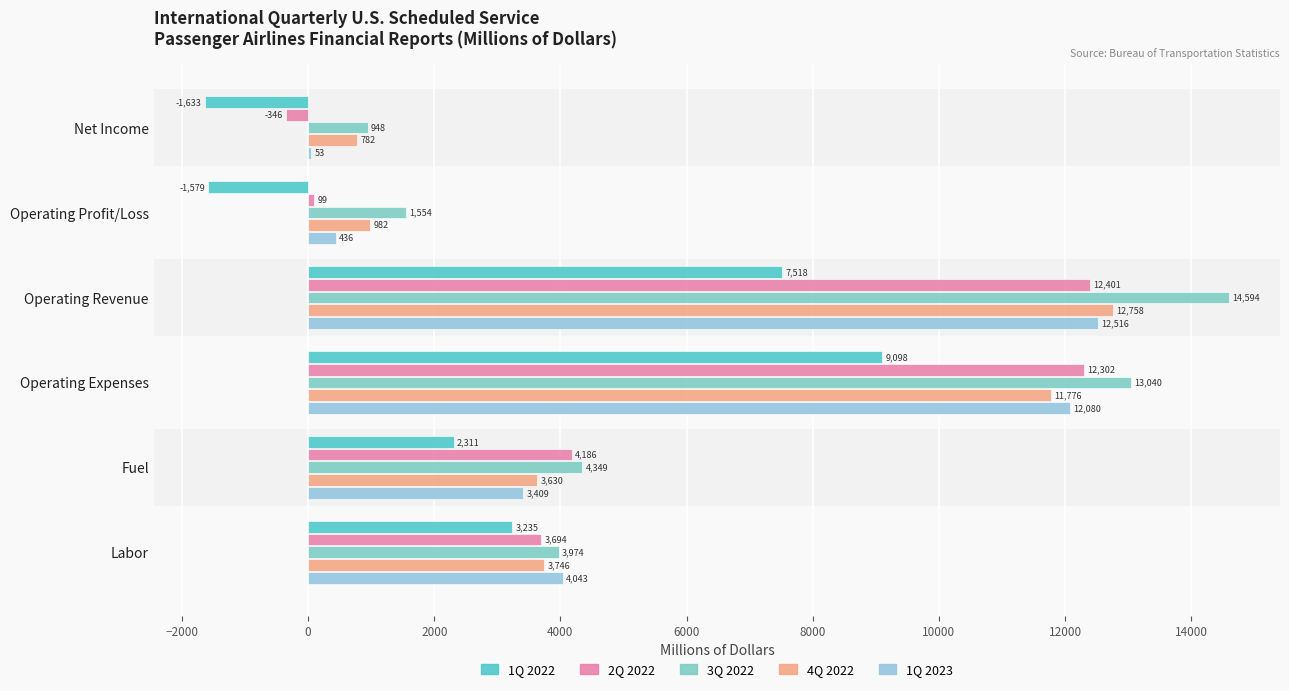

Reading right to left, what are all the values shown in this chart?

1Q 2022: 3235.1	2311.0	9097.8	7518.4	-1579.4	-1632.7
2Q 2022: 3694.1	4185.6	12301.5	12400.7	99.2	-346.5
3Q 2022: 3973.8	4348.7	13040.1	14594.0	1553.8	948.4
4Q 2022: 3745.7	3630.2	11775.7	12758.0	982.4	781.6
1Q 2023: 4043.4	3409.3	12080.1	12515.7	435.6	53.0